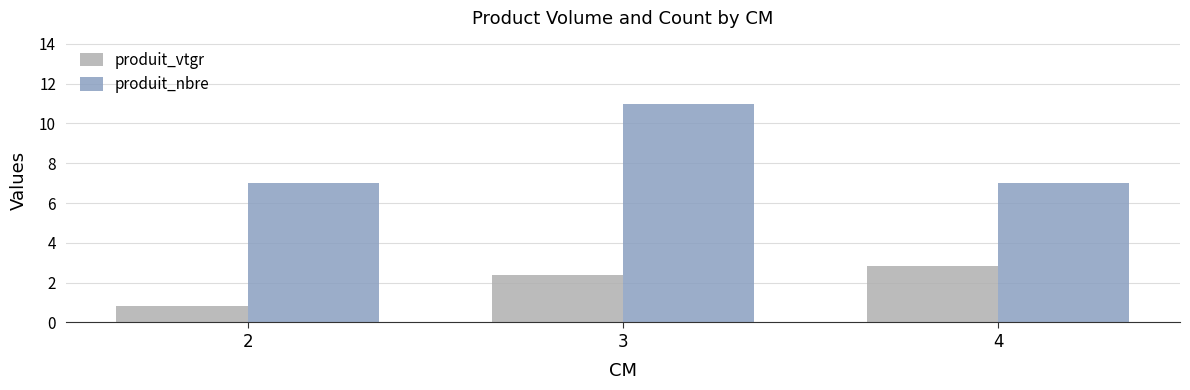

What is the total value across all series at 3?

13.4